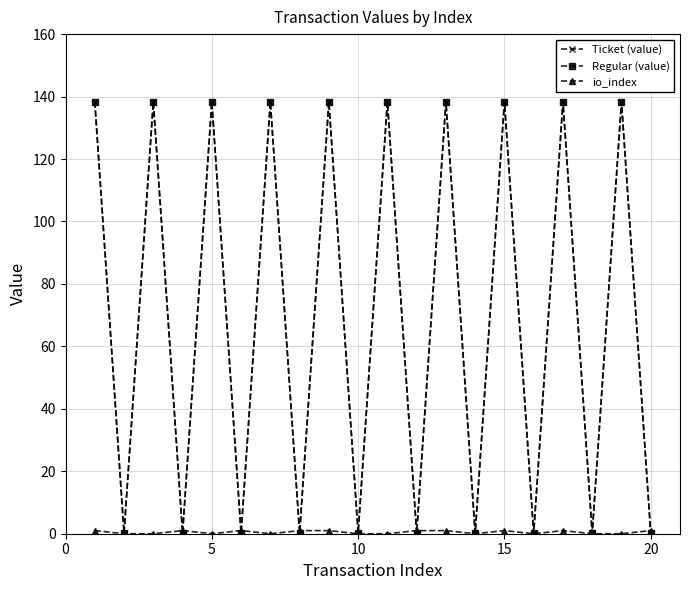

Which series ends up on top after the final intersection of Regular (value) and io_index?

io_index